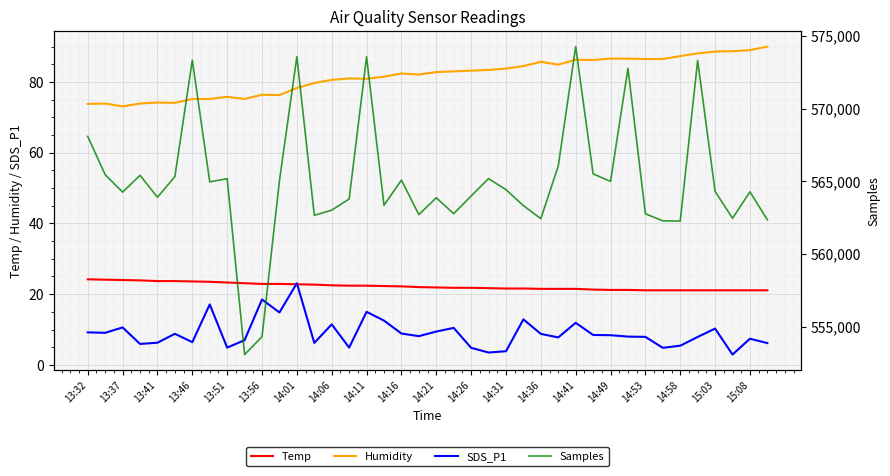

True or false: SDS_P1 and Humidity cross at least once.

False